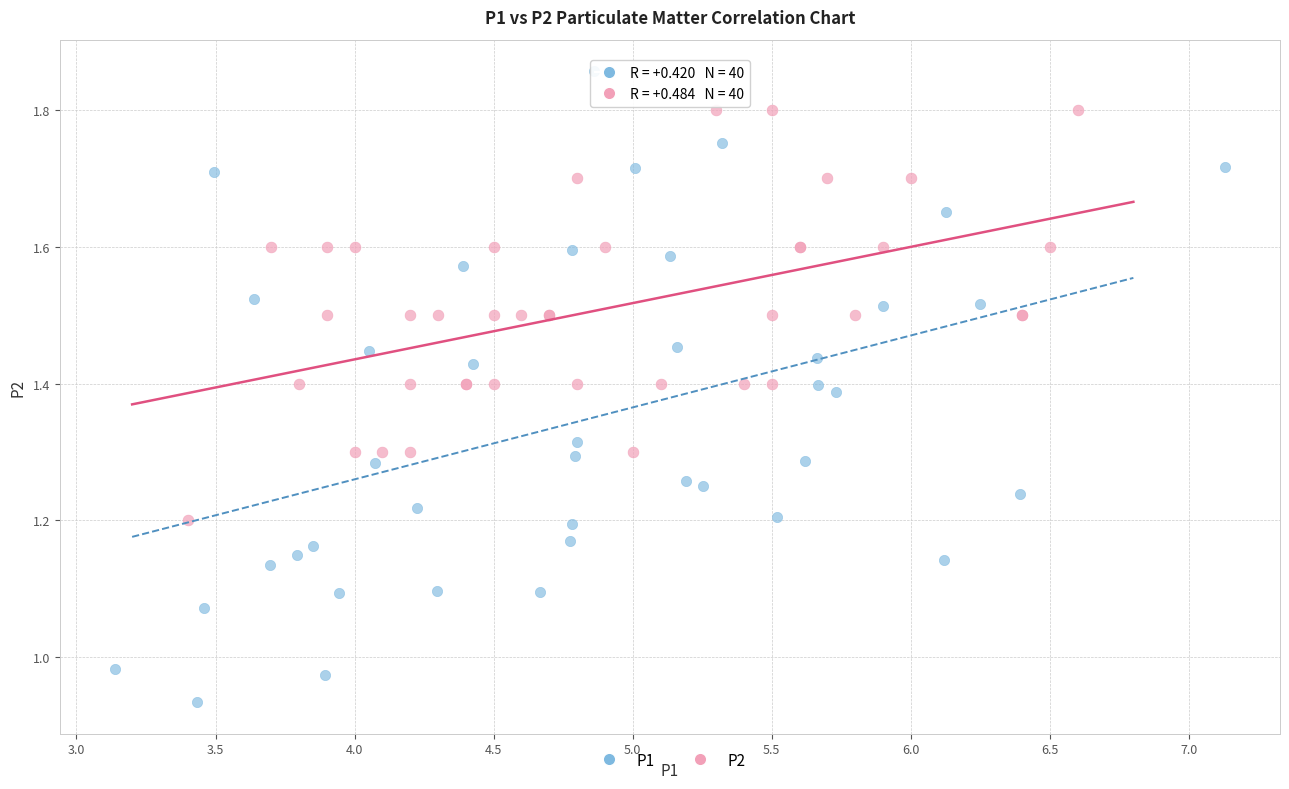

Which series has the largest Y range (max minus min)?

P1